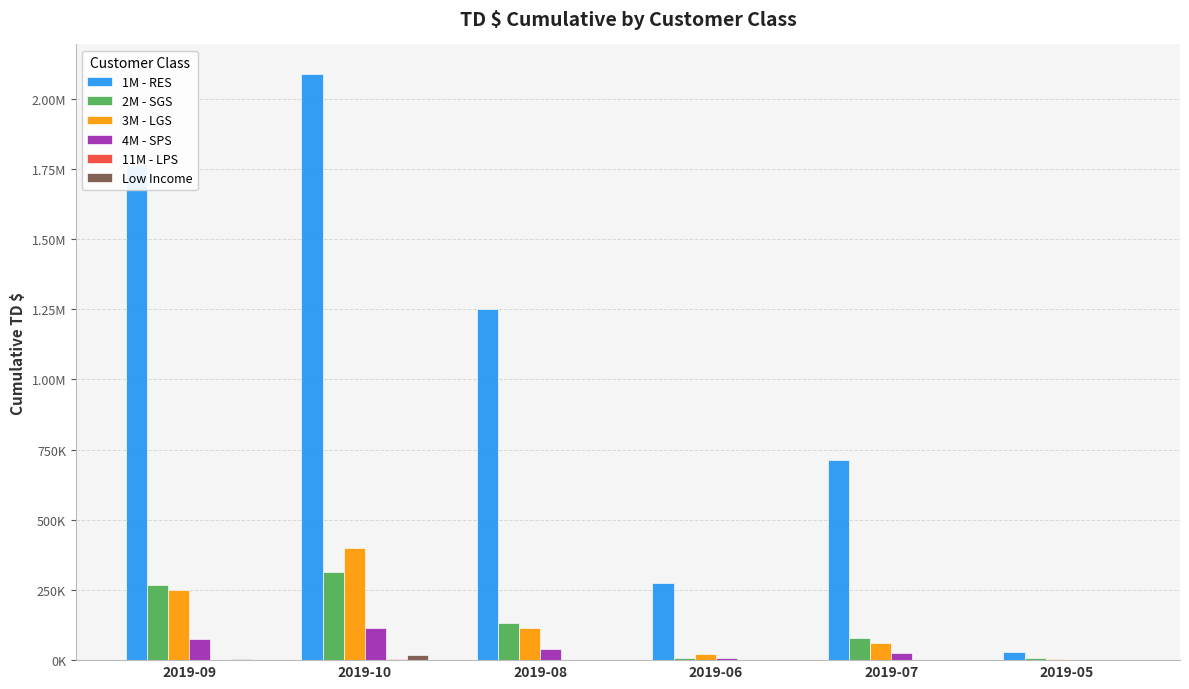

Does the chart contain stacked bars?

No